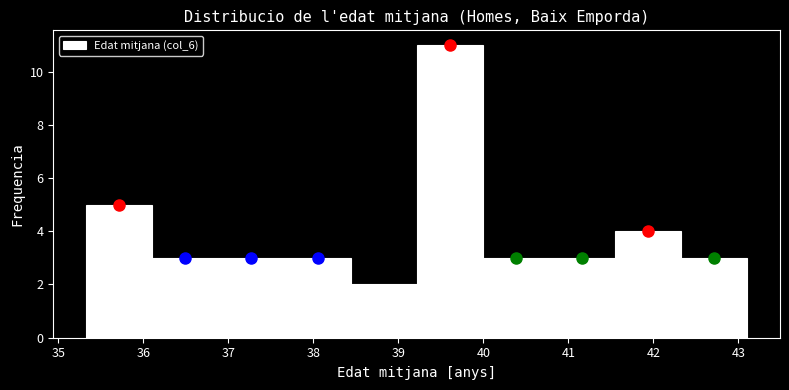

Which range on the x-axis has the tallest bar?

39.2 to 40.0